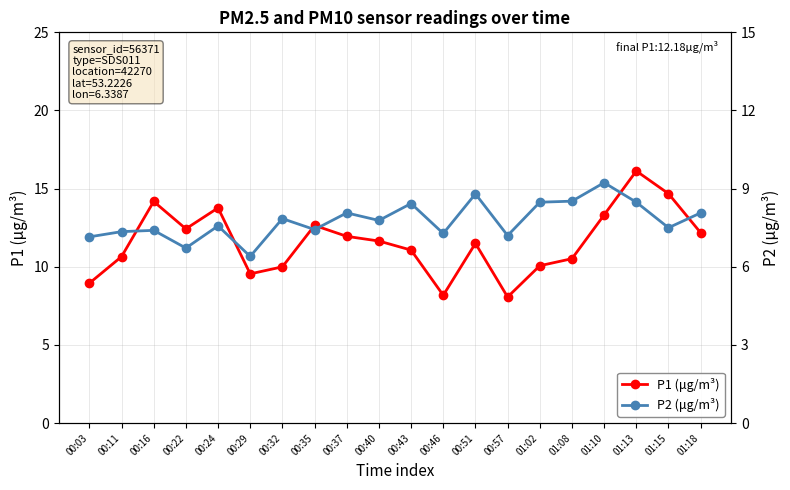

Between 01:02 and 00:03, which is larger?

01:02